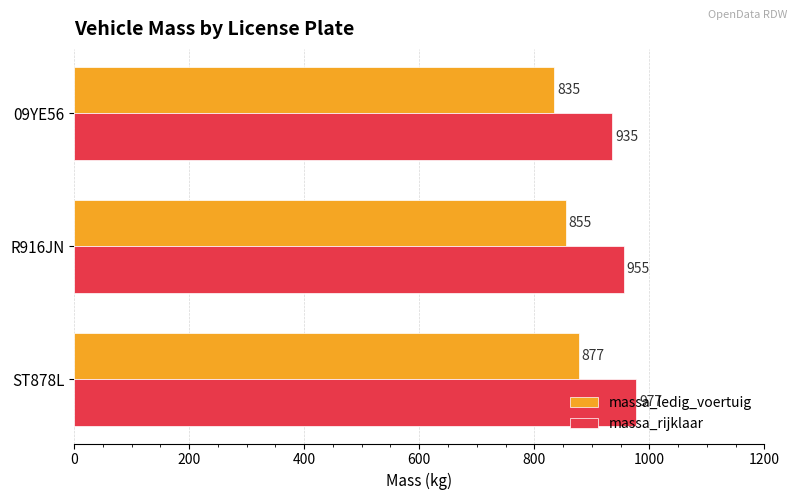

Rank the series by their maximum value, from highest to lowest.

massa_rijklaar, massa_ledig_voertuig